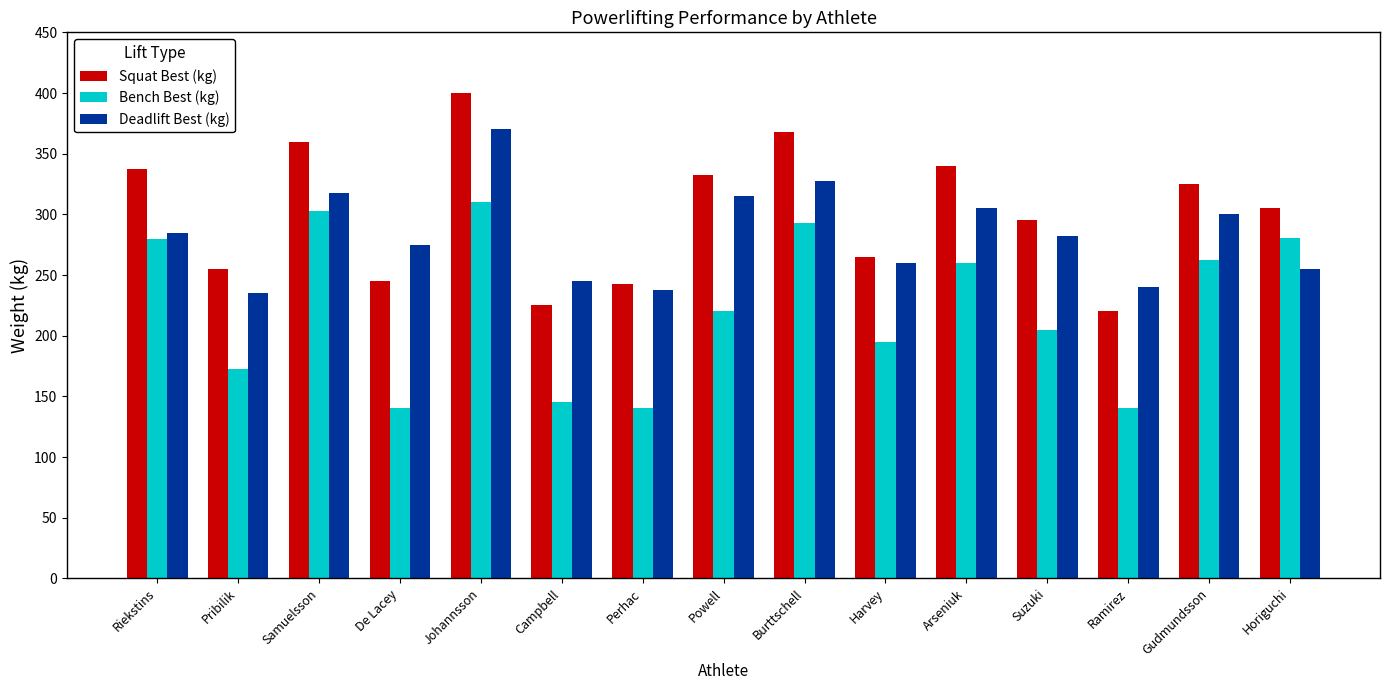

What value does the Bench Best (kg) series have at Ramirez?

140.0